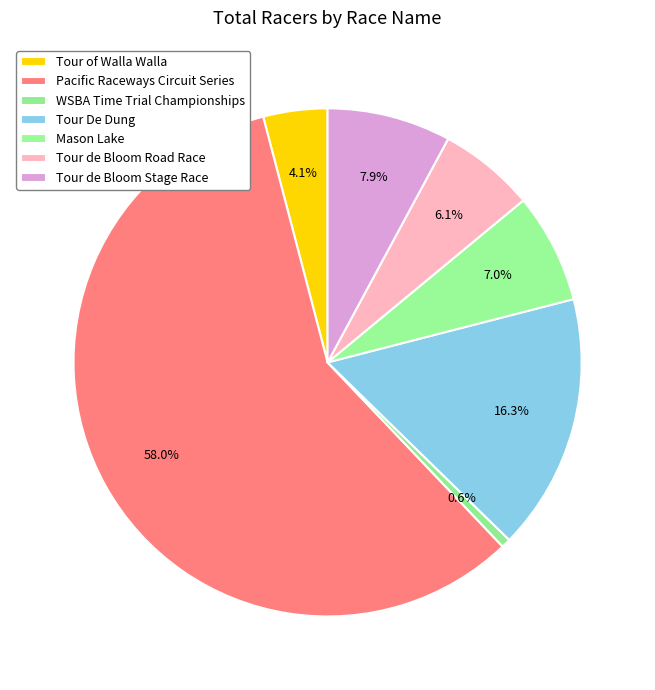

Which category has the smallest portion of the pie?

WSBA Time Trial Championships